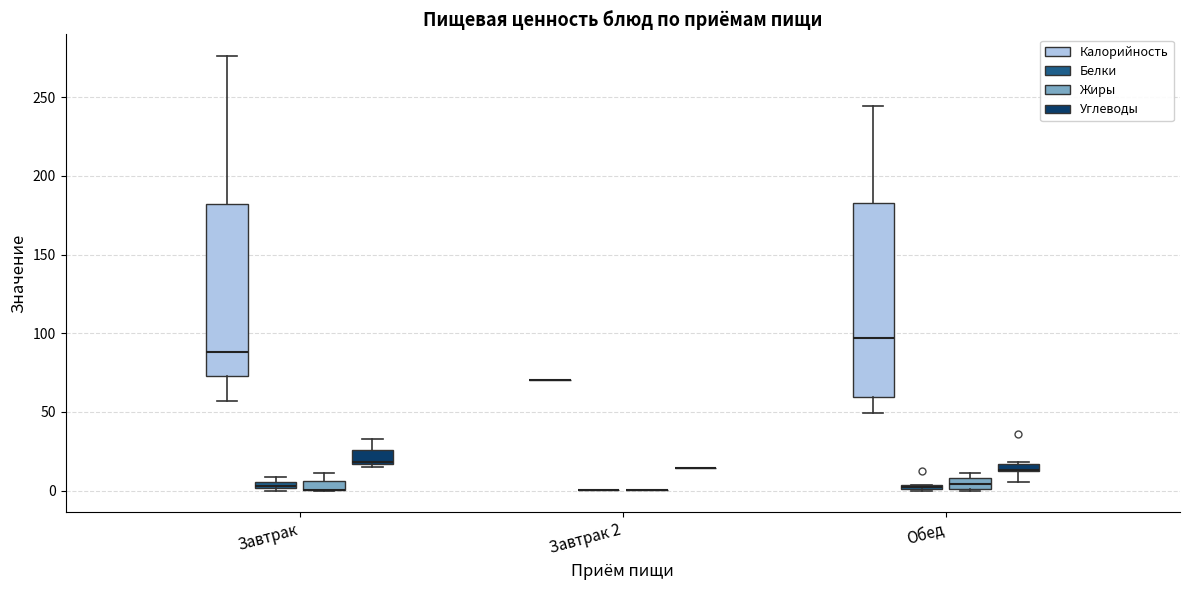

Comparing the boxes themselves (not the whiskers), which one is the tallest?

Обед (Калорийность)